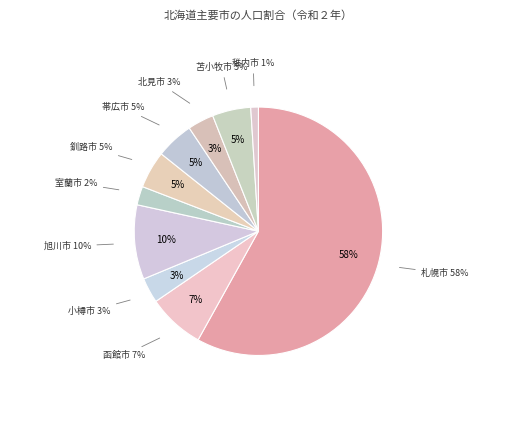

To the nearest percent, what portion does 旭川市 represent?

10%